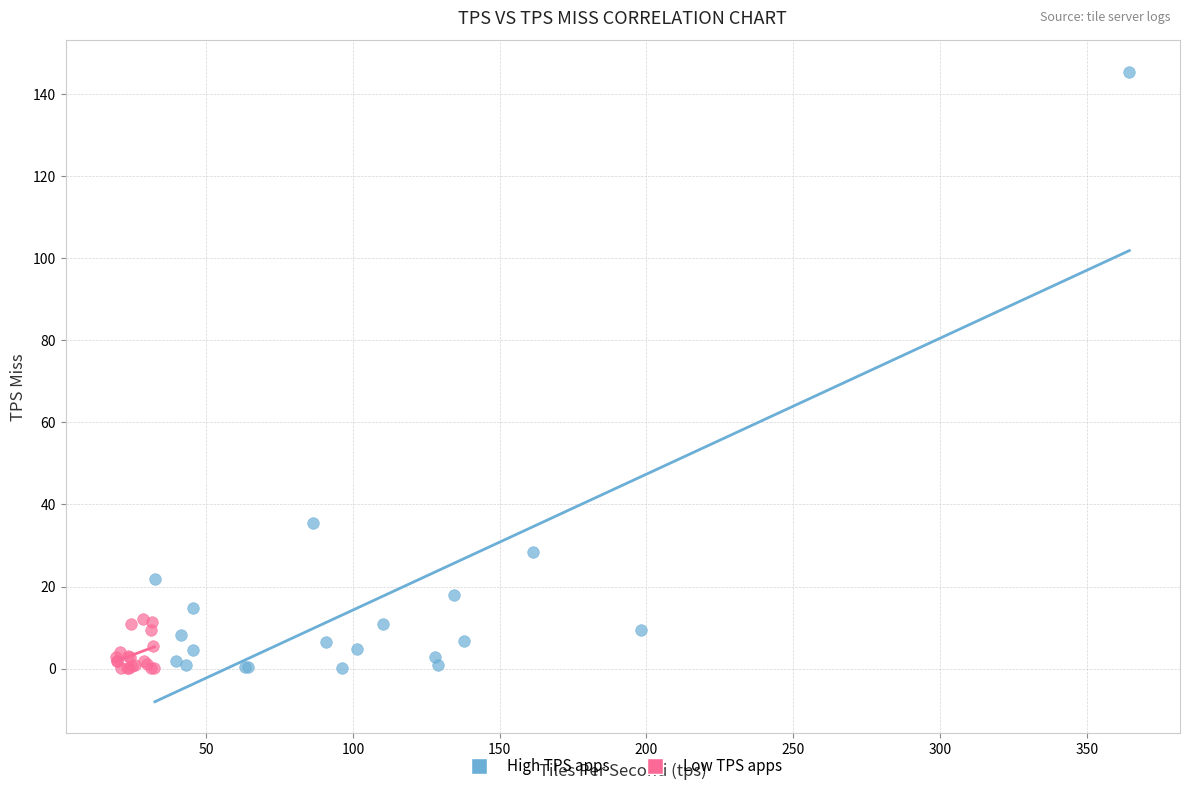

What are all the series names shown in the legend?

High TPS apps, Low TPS apps